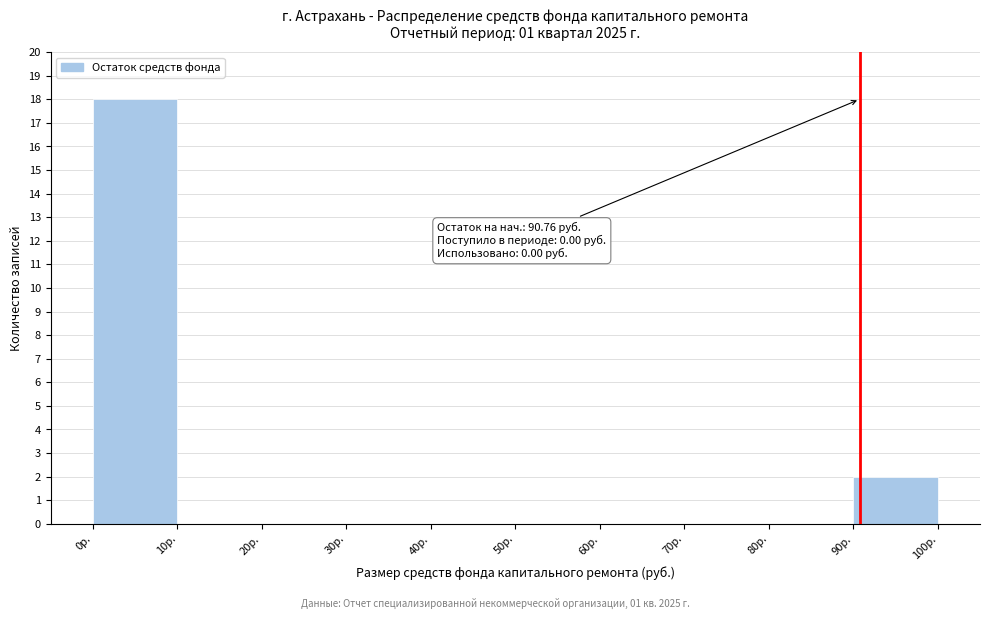

Which range on the x-axis has the tallest bar?

0 to 10